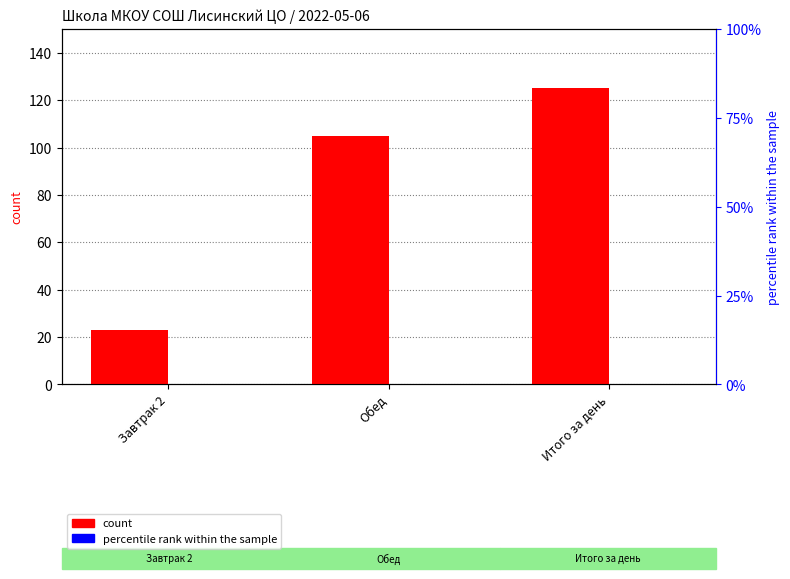

Which series has the largest total across all categories?

count